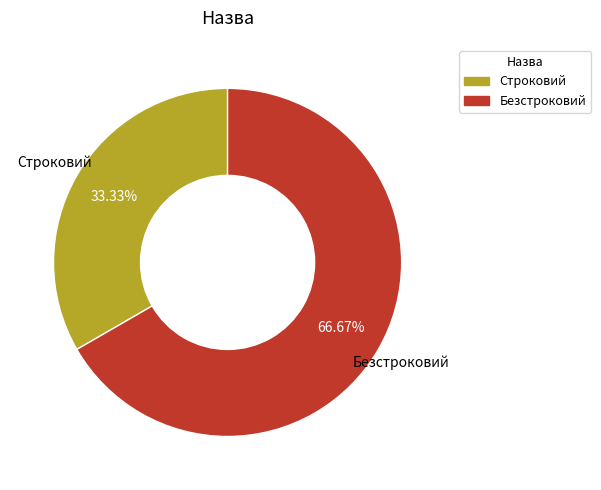

Is it true that Безстроковий is 81% of the pie?

False